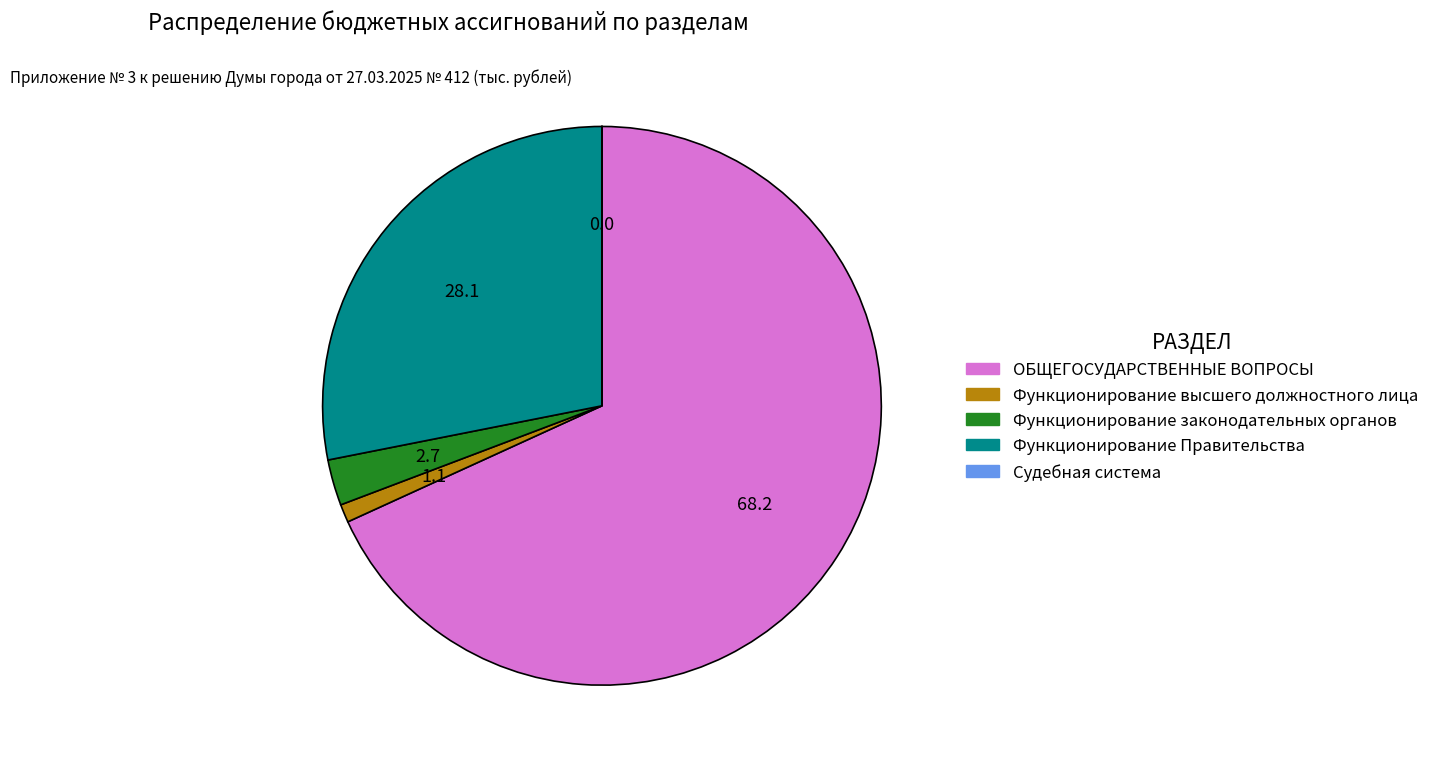

What is the largest slice in the pie chart?

ОБЩЕГОСУДАРСТВЕННЫЕ ВОПРОСЫ